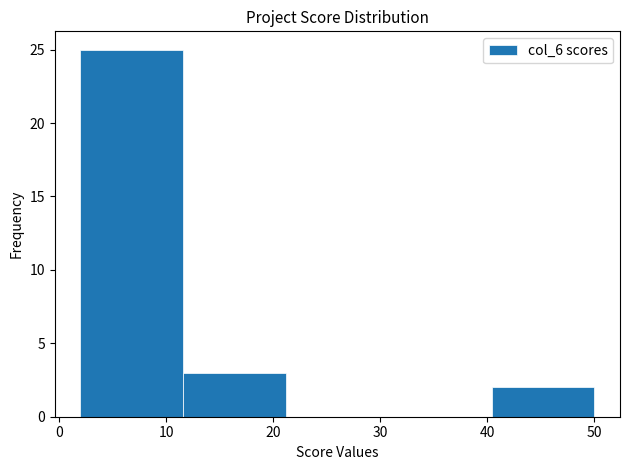

Reading left to right, transcribe this chart: for each bar, give the range it covers on the x-axis and its height. Neither the bar edges nor the heights are printed on the chart, so give them approximately, as read against the axes.

2.0 to 11.6: 25
11.6 to 21.2: 3
21.2 to 30.8: 0
30.8 to 40.4: 0
40.4 to 50.0: 2